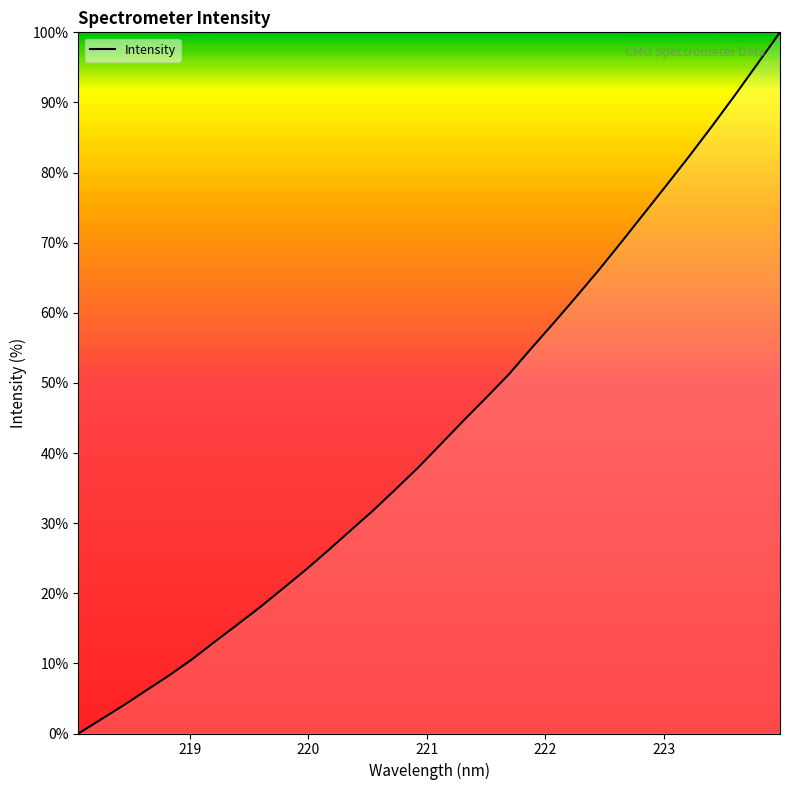

What is the maximum value shown in the chart?

100.0